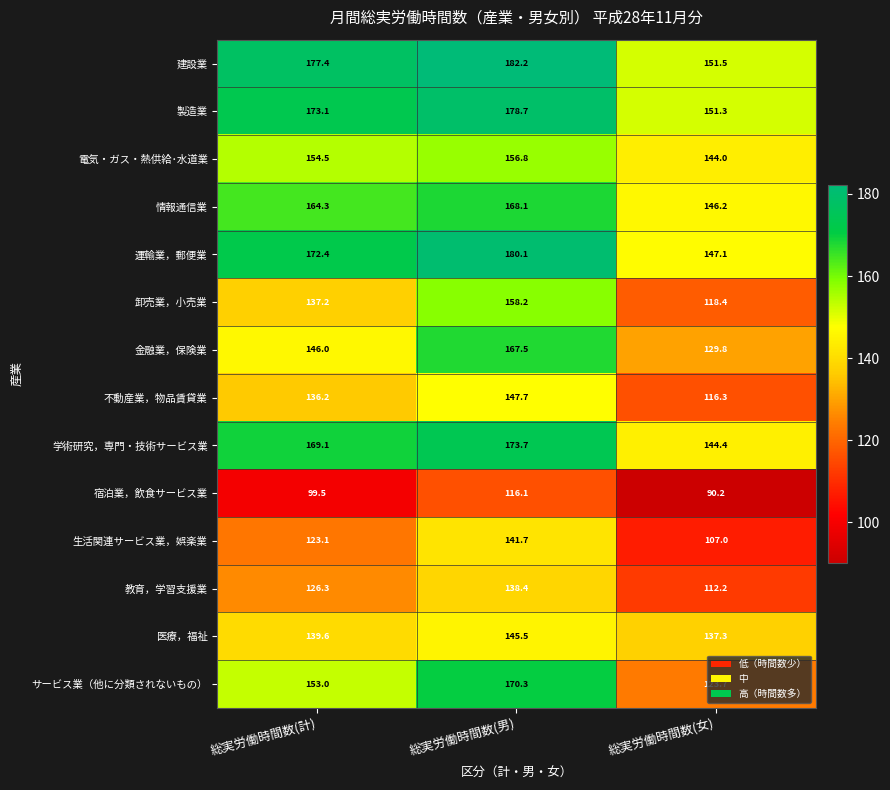

What is the lowest value of the 教育，学習支援業 series?

112.2